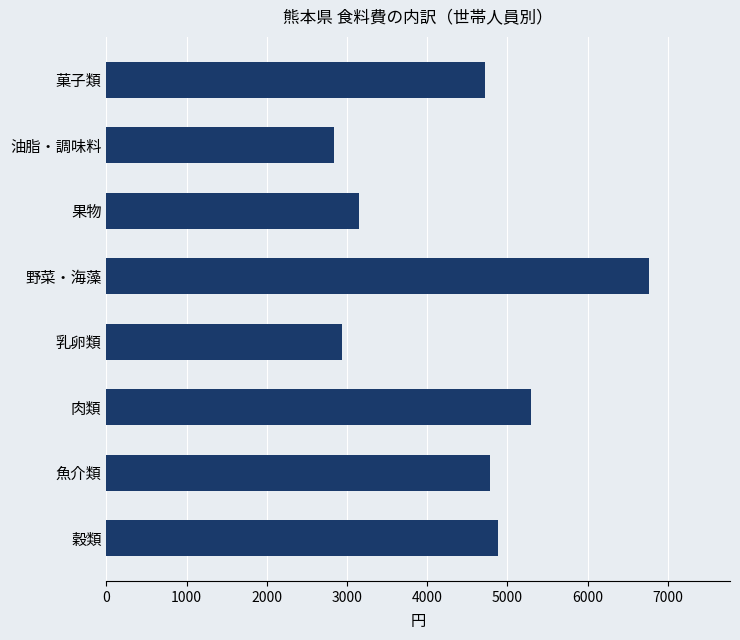

Which category has the highest value across all series?

野菜・海藻